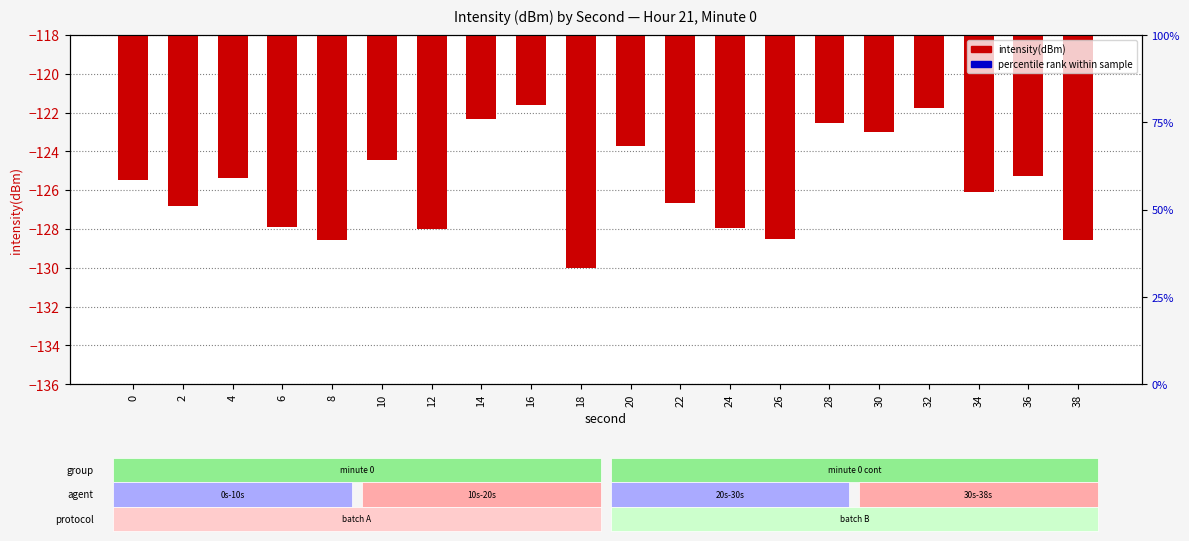

Which has a higher value, 6 or 22?

22